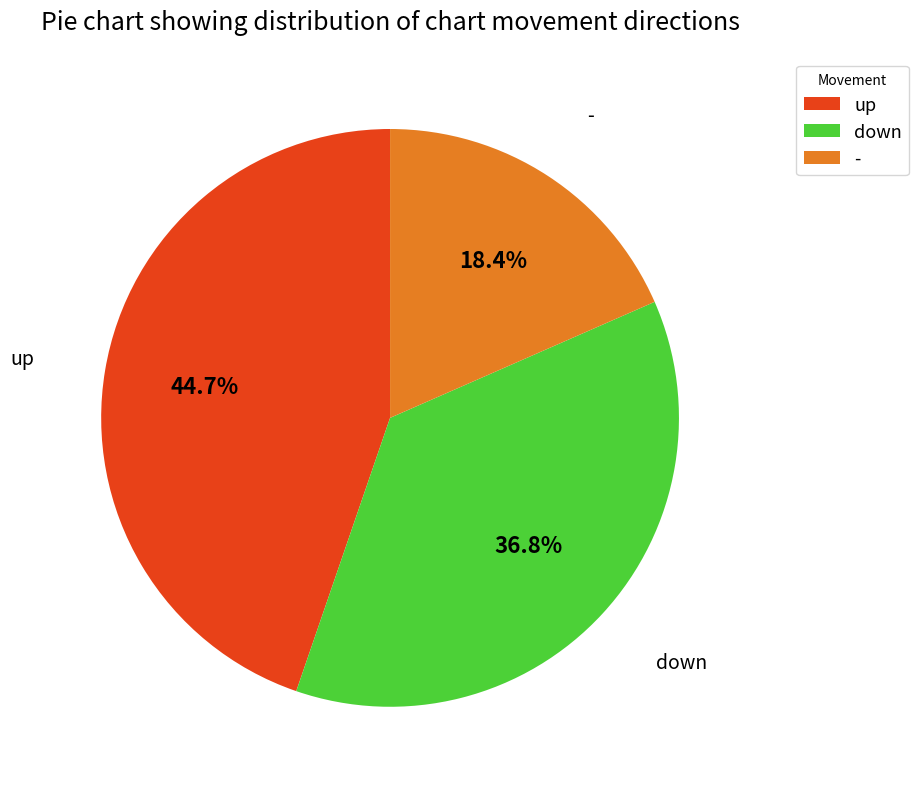

Does down account for over 50% of the chart?

No